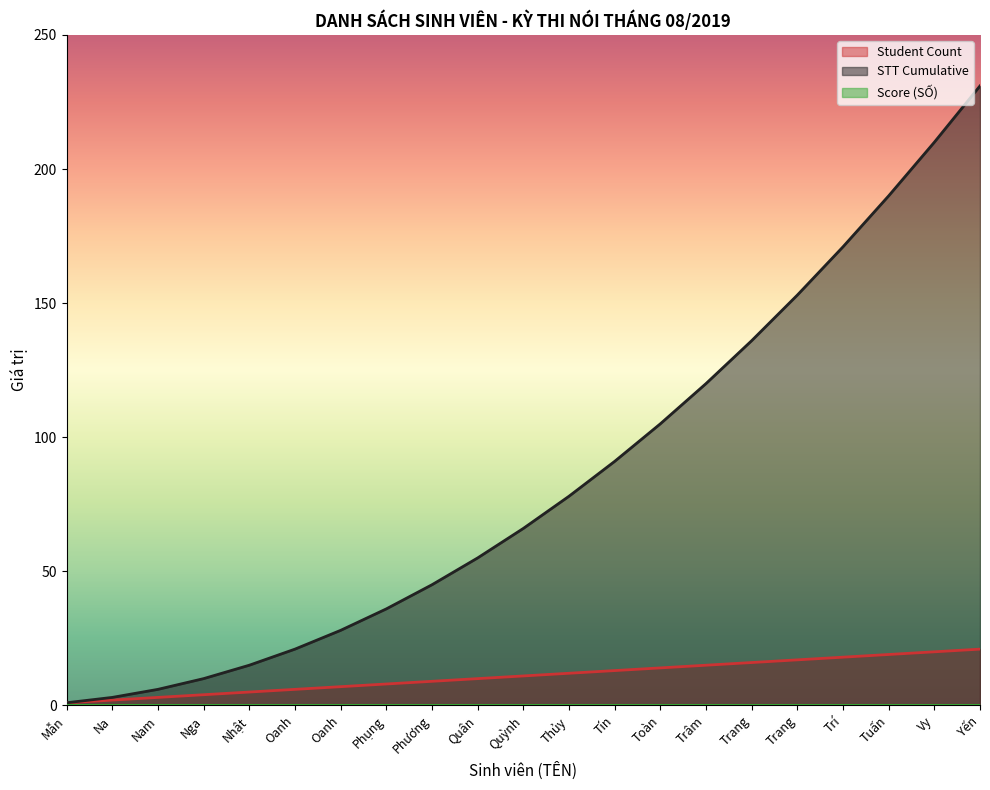

How many data points does each series have?

21